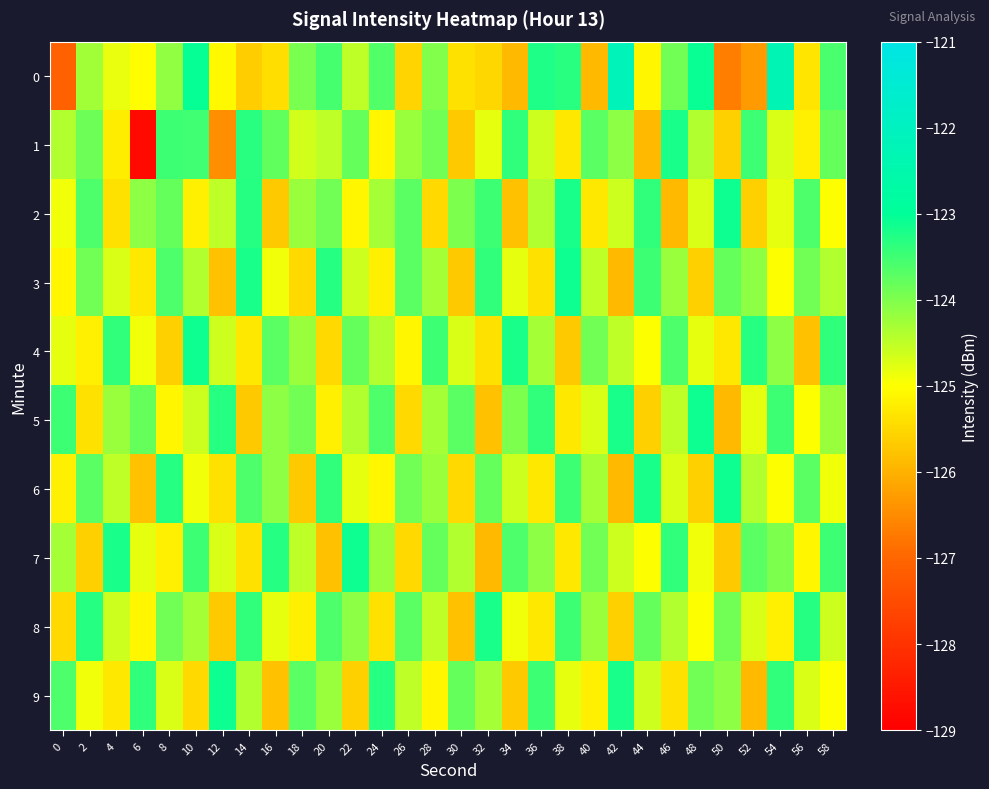

Reading left to right, transcribe all the data shown in this chart.

0: 0=-127.1	2=-124.3	4=-124.8	6=-125.0	8=-124.1	10=-123.1	12=-125.1	14=-125.6	16=-125.4	18=-124.0	20=-123.5	22=-124.5	24=-123.6	26=-125.6	28=-124.0	30=-125.4	32=-125.5	34=-125.9	36=-123.2	38=-123.3	40=-125.9	42=-122.2	44=-125.1	46=-123.9	48=-123.1	50=-126.7	52=-126.3	54=-122.3	56=-125.3	58=-123.6
1: 0=-124.4	2=-123.8	4=-125.2	6=-128.8	8=-123.5	10=-123.5	12=-126.4	14=-123.3	16=-123.8	18=-124.6	20=-124.5	22=-123.8	24=-125.1	26=-124.2	28=-123.9	30=-125.7	32=-124.8	34=-123.4	36=-124.6	38=-125.3	40=-123.7	42=-124.1	44=-125.9	46=-123.2	48=-124.4	50=-125.6	52=-123.5	54=-124.7	56=-125.2	58=-123.8
2: 0=-124.9	2=-123.6	4=-125.4	6=-124.1	8=-123.8	10=-125.2	12=-124.5	14=-123.3	16=-125.7	18=-124.2	20=-123.9	22=-125.1	24=-124.3	26=-123.7	28=-125.5	30=-124.0	32=-123.5	34=-125.8	36=-124.4	38=-123.2	40=-125.3	42=-124.6	44=-123.4	46=-125.9	48=-124.7	50=-123.1	52=-125.6	54=-124.8	56=-123.6	58=-125.0
3: 0=-125.1	2=-123.9	4=-124.7	6=-125.3	8=-123.6	10=-124.4	12=-125.8	14=-123.2	16=-124.9	18=-125.5	20=-123.3	22=-124.6	24=-125.2	26=-123.7	28=-124.3	30=-125.7	32=-123.4	34=-124.8	36=-125.4	38=-123.1	40=-124.5	42=-125.9	44=-123.5	46=-124.2	48=-125.6	50=-123.8	52=-124.1	54=-125.0	56=-123.9	58=-124.4
4: 0=-124.8	2=-125.2	4=-123.4	6=-124.9	8=-125.6	10=-123.1	12=-124.6	14=-125.3	16=-123.7	18=-124.2	20=-125.5	22=-123.8	24=-124.4	26=-125.1	28=-123.5	30=-124.7	32=-125.4	34=-123.2	36=-124.3	38=-125.7	40=-123.9	42=-124.5	44=-125.0	46=-123.6	48=-124.8	50=-125.3	52=-123.3	54=-124.1	56=-125.8	58=-123.4
5: 0=-123.5	2=-125.4	4=-124.2	6=-123.8	8=-125.1	10=-124.6	12=-123.3	14=-125.7	16=-124.1	18=-123.9	20=-125.2	22=-124.4	24=-123.6	26=-125.5	28=-124.3	30=-123.7	32=-125.8	34=-124.0	36=-123.4	38=-125.3	40=-124.7	42=-123.2	44=-125.6	46=-124.5	48=-123.1	50=-125.9	52=-124.8	54=-123.5	56=-125.0	58=-124.2
6: 0=-125.2	2=-123.7	4=-124.5	6=-125.8	8=-123.3	10=-124.9	12=-125.4	14=-123.6	16=-124.1	18=-125.7	20=-123.4	22=-124.8	24=-125.1	26=-123.9	28=-124.2	30=-125.5	32=-123.8	34=-124.6	36=-125.3	38=-123.5	40=-124.3	42=-125.9	44=-123.2	46=-124.7	48=-125.6	50=-123.1	52=-124.4	54=-125.0	56=-123.7	58=-124.9
7: 0=-124.3	2=-125.6	4=-123.2	6=-124.8	8=-125.2	10=-123.5	12=-124.7	14=-125.4	16=-123.3	18=-124.5	20=-125.8	22=-123.1	24=-124.2	26=-125.5	28=-123.8	30=-124.4	32=-125.9	34=-123.6	36=-124.1	38=-125.3	40=-123.9	42=-124.6	44=-125.0	46=-123.4	48=-124.9	50=-125.7	52=-123.7	54=-124.0	56=-125.1	58=-123.5
8: 0=-125.5	2=-123.3	4=-124.6	6=-125.1	8=-123.9	10=-124.3	12=-125.7	14=-123.4	16=-124.8	18=-125.2	20=-123.6	22=-124.1	24=-125.4	26=-123.7	28=-124.5	30=-125.8	32=-123.2	34=-124.9	36=-125.3	38=-123.5	40=-124.2	42=-125.6	44=-123.8	46=-124.4	48=-125.0	50=-123.9	52=-124.7	54=-125.2	56=-123.3	58=-124.6
9: 0=-123.6	2=-124.9	4=-125.3	6=-123.4	8=-124.7	10=-125.5	12=-123.1	14=-124.4	16=-125.8	18=-123.7	20=-124.2	22=-125.6	24=-123.3	26=-124.5	28=-125.1	30=-123.8	32=-124.3	34=-125.7	36=-123.5	38=-124.8	40=-125.2	42=-123.2	44=-124.6	46=-125.4	48=-123.9	50=-124.1	52=-125.9	54=-123.4	56=-124.7	58=-125.0